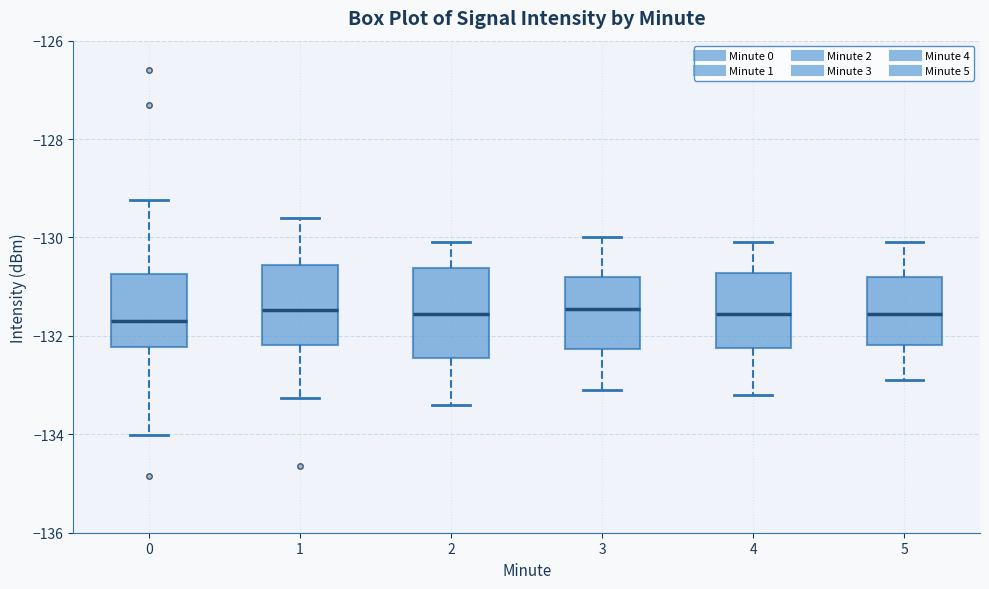

Reading left to right, transcribe this box plot: for each box, give where its median line is, the range the box spans, and where its two whiskers end, as read against the y-axis. The values are not printed on the chart, so give them approximately, as read against the axis.

0: median -131.8, box -132.2 to -130.8, whiskers -134.0 to -129.2
1: median -131.4, box -132.2 to -130.6, whiskers -133.2 to -129.6
2: median -131.6, box -132.4 to -130.6, whiskers -133.4 to -130.0
3: median -131.4, box -132.2 to -130.8, whiskers -133.0 to -130.0
4: median -131.6, box -132.2 to -130.8, whiskers -133.2 to -130.0
5: median -131.6, box -132.2 to -130.8, whiskers -132.8 to -130.0